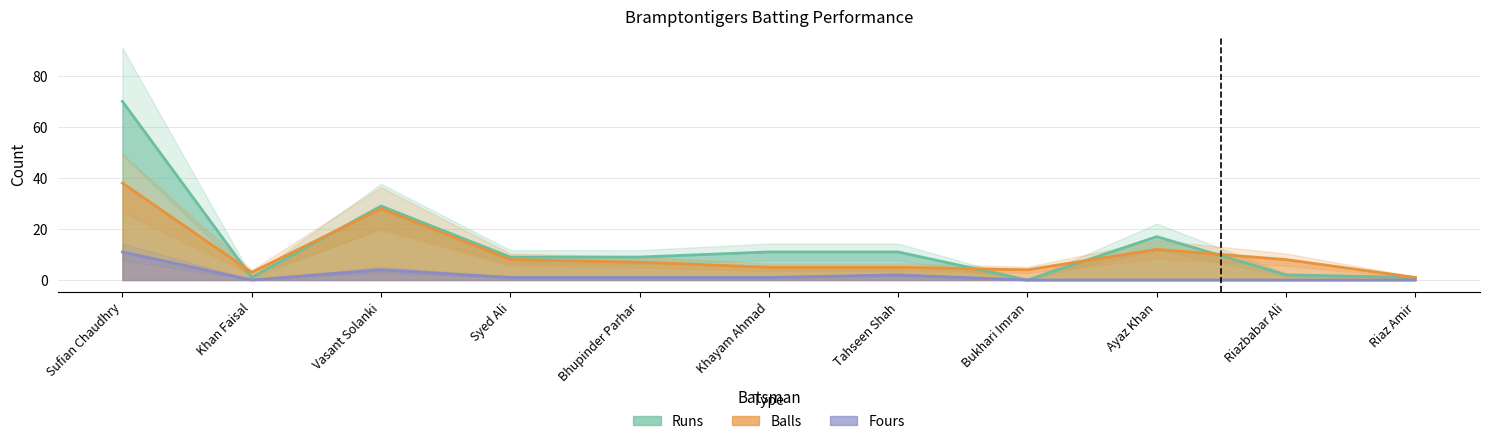

Is the value of Runs at Ayaz Khan greater than the value of Fours at Riaz Amir?

Yes